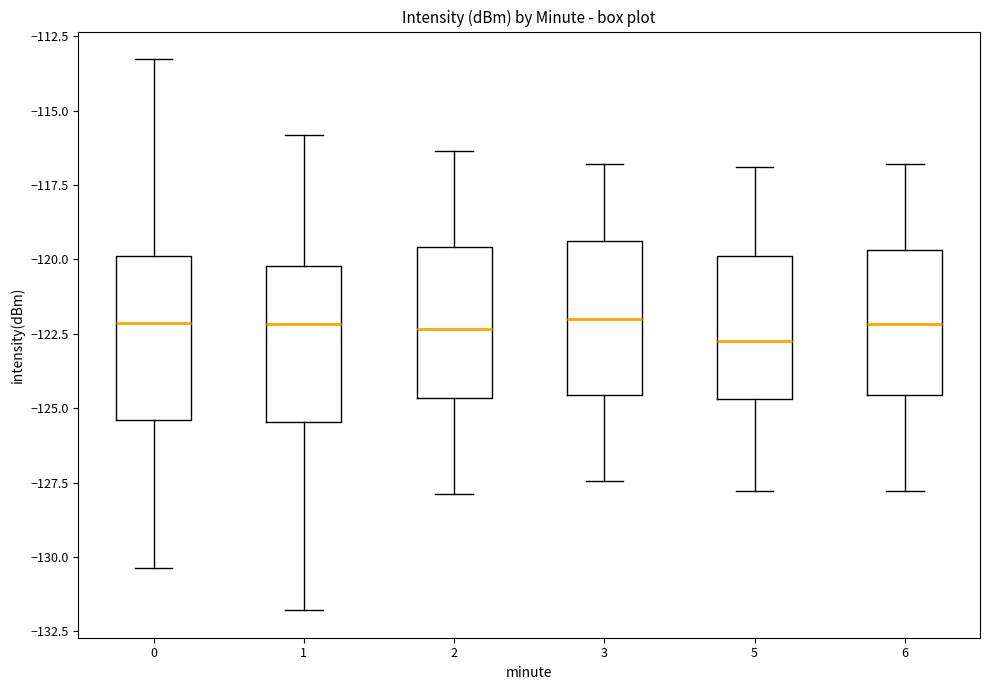

Reading left to right, transcribe this box plot: for each box, give where its median line is, the range the box spans, and where its two whiskers end, as read against the y-axis. The values are not printed on the chart, so give them approximately, as read against the axis.

0: median -122.0, box -125.5 to -120.0, whiskers -130.5 to -113.5
1: median -122.0, box -125.5 to -120.0, whiskers -132.0 to -116.0
2: median -122.5, box -124.5 to -119.5, whiskers -128.0 to -116.5
3: median -122.0, box -124.5 to -119.5, whiskers -127.5 to -117.0
5: median -122.5, box -124.5 to -120.0, whiskers -128.0 to -117.0
6: median -122.0, box -124.5 to -119.5, whiskers -128.0 to -117.0